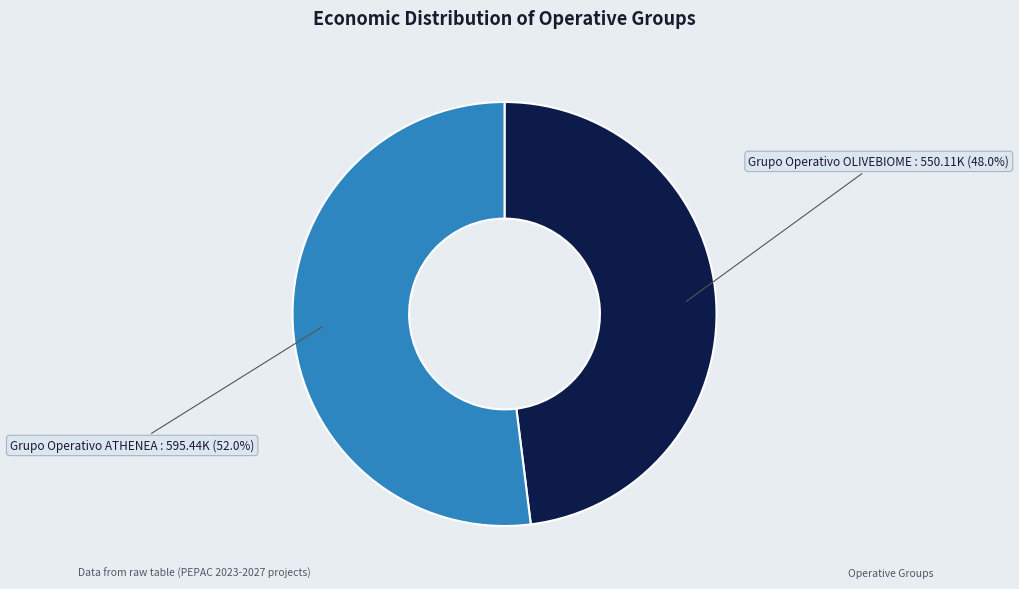

Is there a majority slice in this chart?

Yes